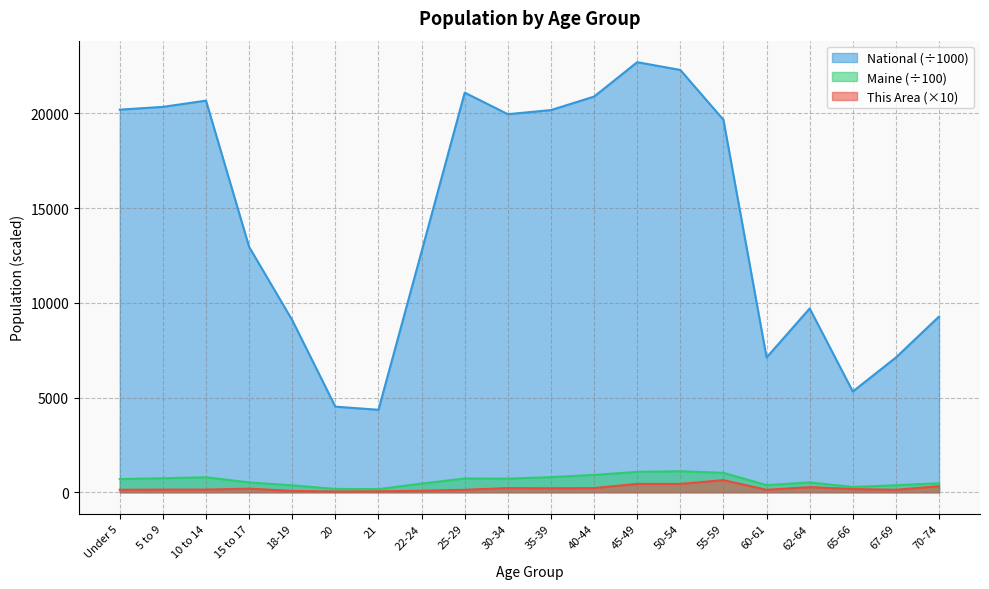

Reading left to right, extract all data points from this chart.

This Area: Under 5=130.0	5 to 9=140.0	10 to 14=140.0	15 to 17=190.0	18-19=70.0	20=40.0	21=50.0	22-24=80.0	25-29=130.0	30-34=220.0	35-39=210.0	40-44=220.0	45-49=440.0	50-54=440.0	55-59=640.0	60-61=130.0	62-64=270.0	65-66=170.0	67-69=130.0	70-74=320.0
Maine: Under 5=695.2	5 to 9=741.2	10 to 14=790.1	15 to 17=518.8	18-19=364.3	20=174.1	21=165.7	22-24=456.7	25-29=726.8	30-34=719.4	35-39=799.0	40-44=914.7	45-49=1076.2	50-54=1109.6	55-59=1024.4	60-61=378.2	62-64=518.4	65-66=281.2	67-69=369.0	70-74=476.4
National: Under 5=20201.4	5 to 9=20348.7	10 to 14=20677.2	15 to 17=12954.3	18-19=9086.1	20=4519.1	21=4354.3	22-24=12712.6	25-29=21101.8	30-34=19962.1	35-39=20179.6	40-44=20891.0	45-49=22708.6	50-54=22298.1	55-59=19664.8	60-61=7113.7	62-64=9704.2	65-66=5319.9	67-69=7115.4	70-74=9278.2